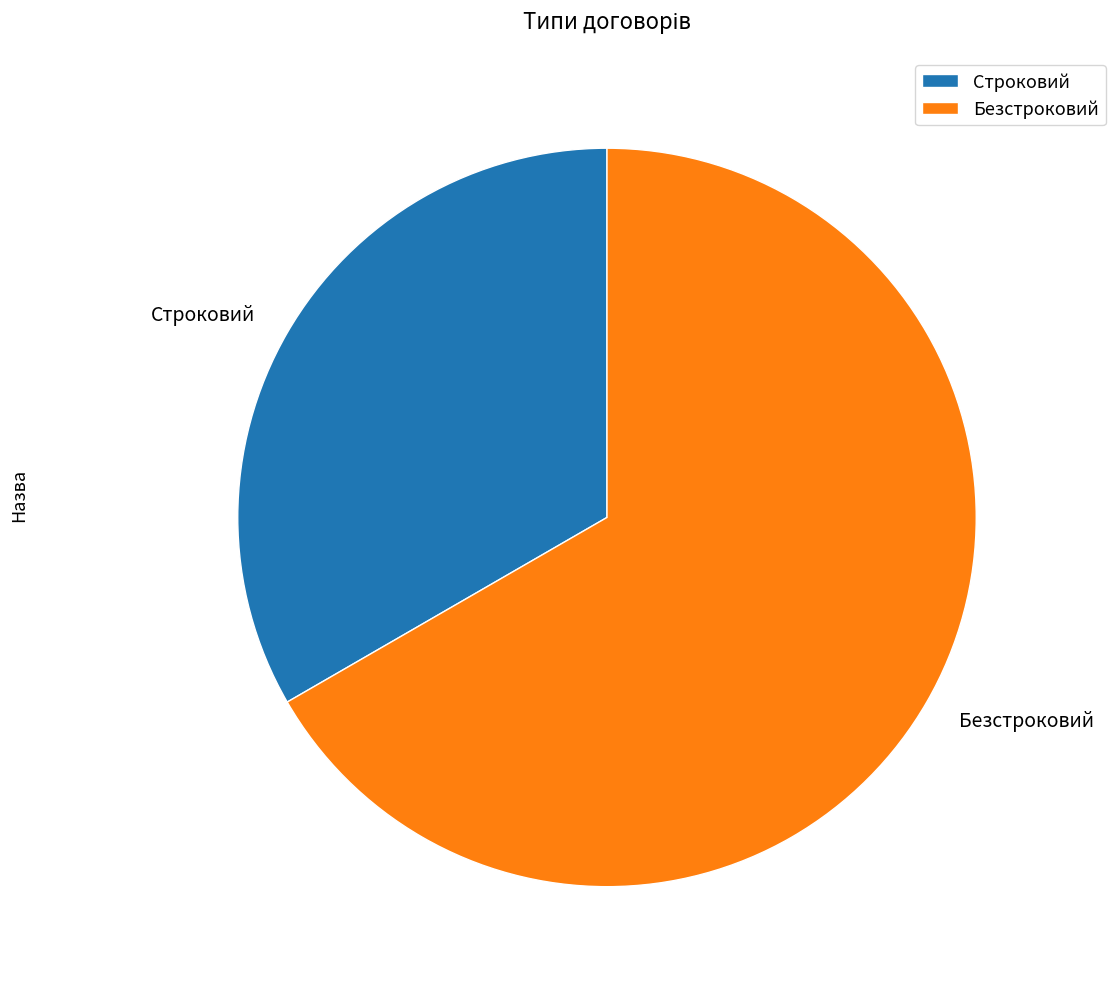

Rank the categories by value from highest to lowest.

Безстроковий, Строковий